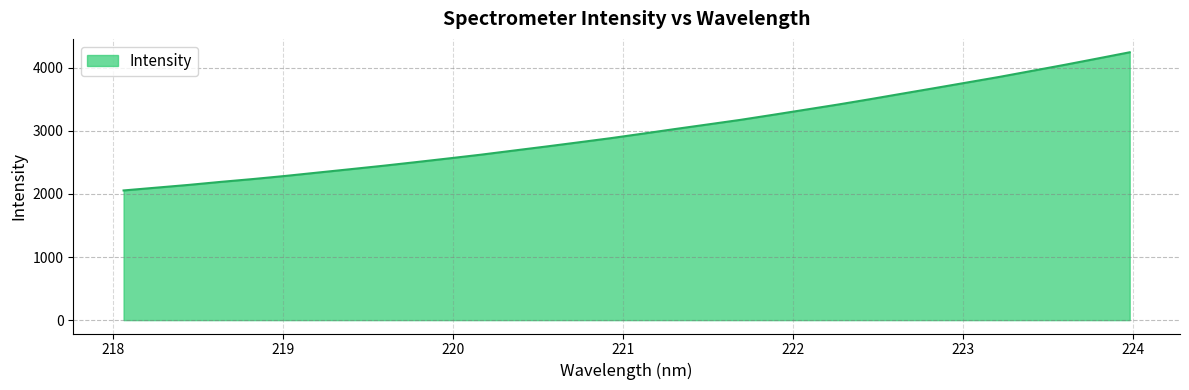

How many distinct data groups are displayed?

1